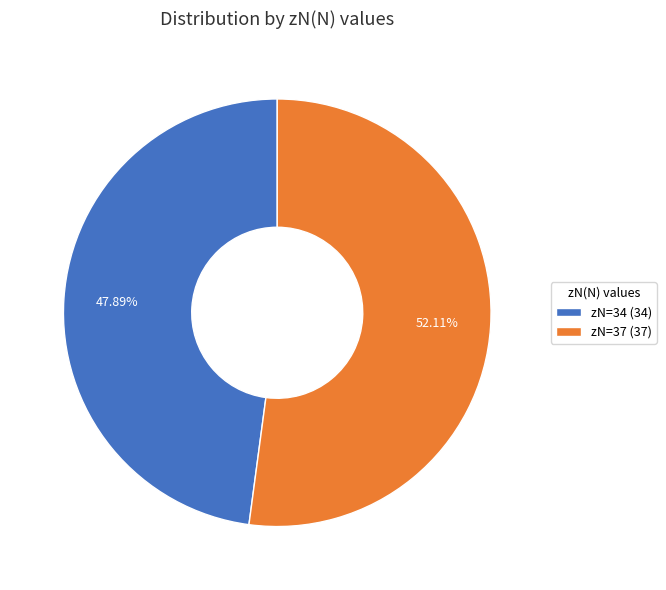

Combined, do zN=37 (37) and zN=34 (34) account for over 50%?

Yes